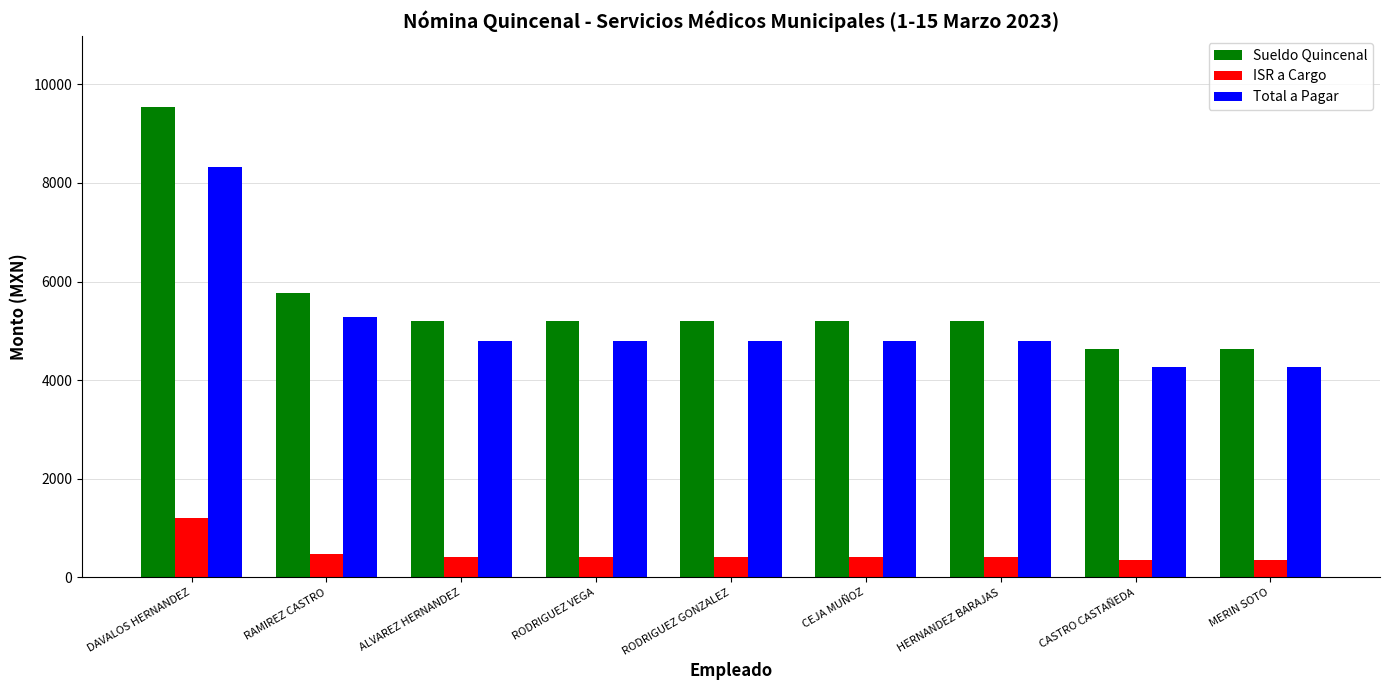

How many bars are there in each group?

3